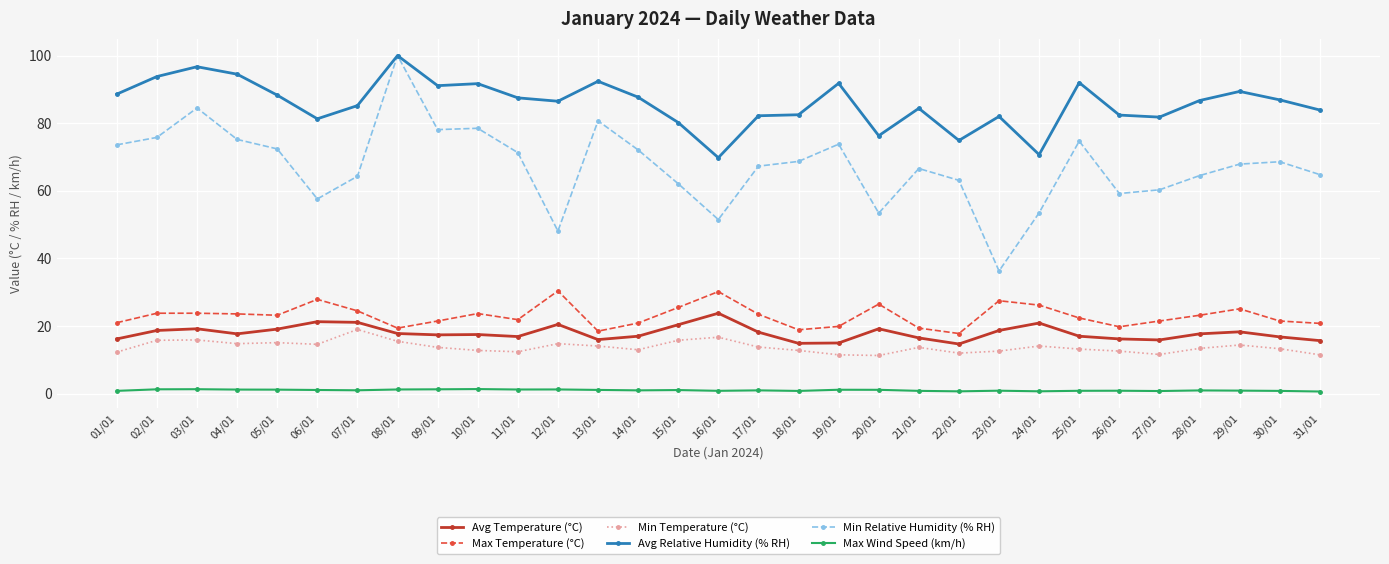

Is this an area chart (filled region under the line)?

No